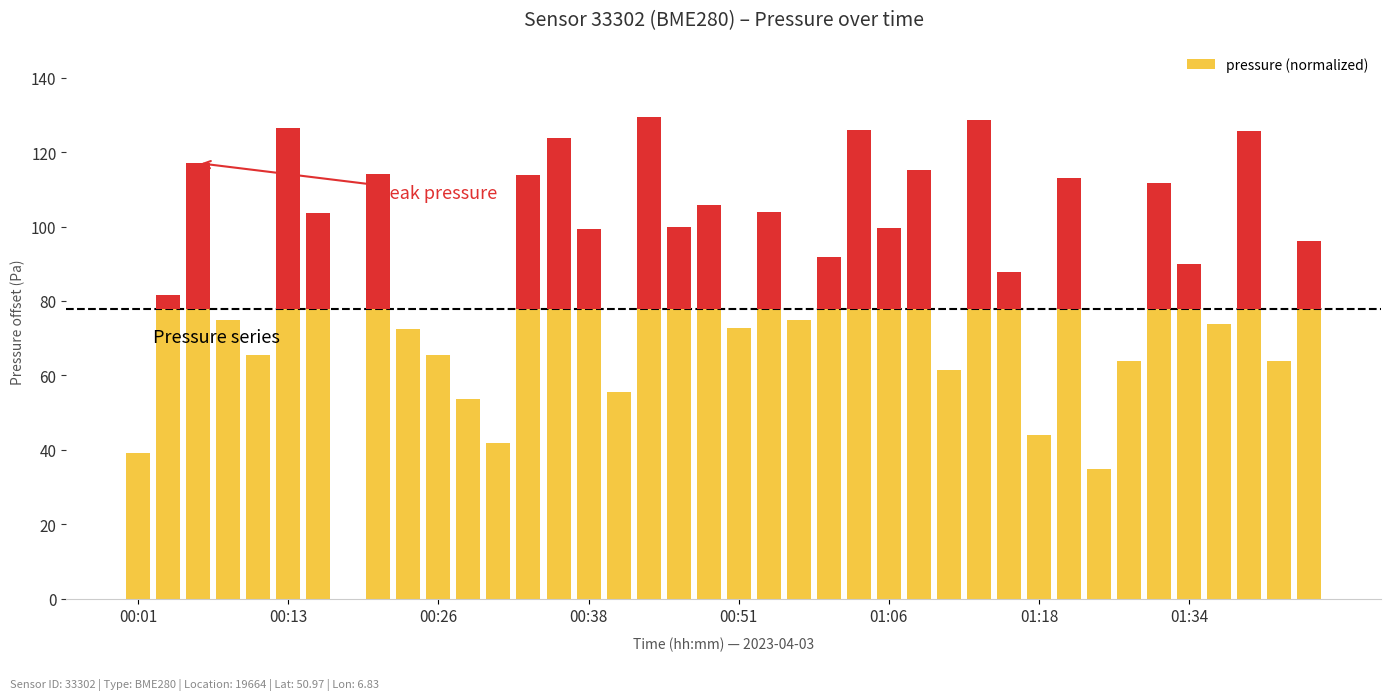

What is the value of the 18th bar from the left?

129.5